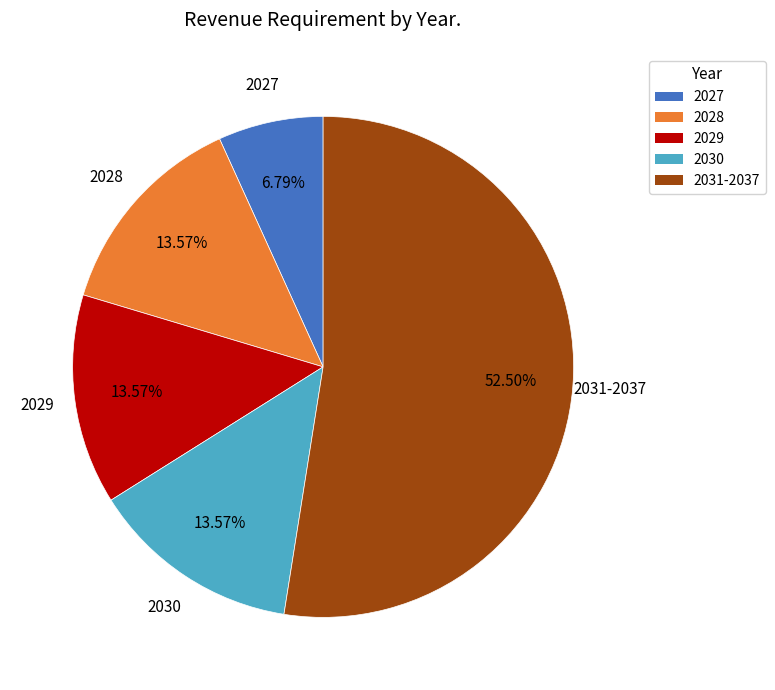

Which has a higher value, 2029 or 2027?

2029